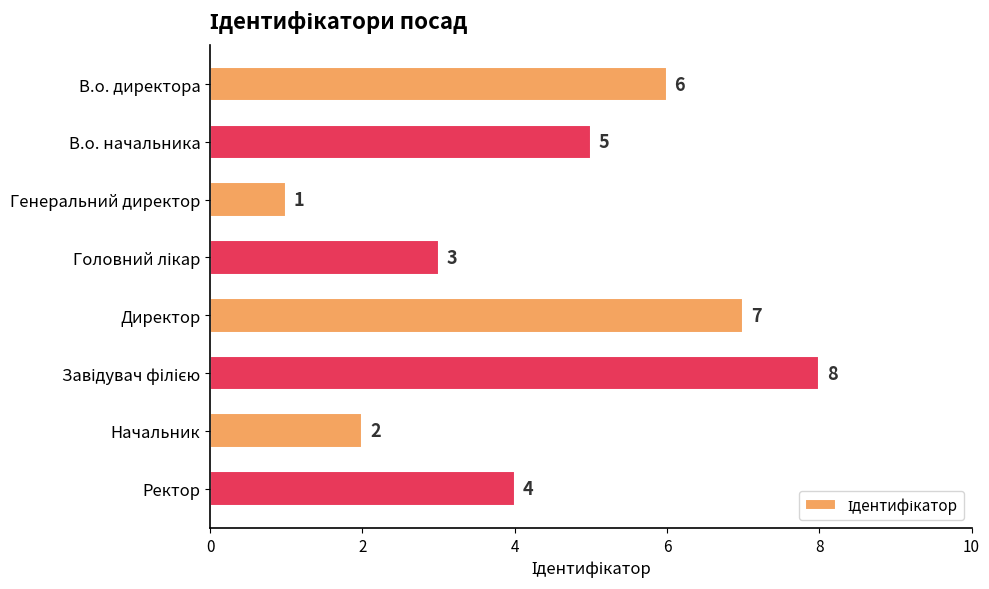

What is the difference between the maximum and second lowest values?

6